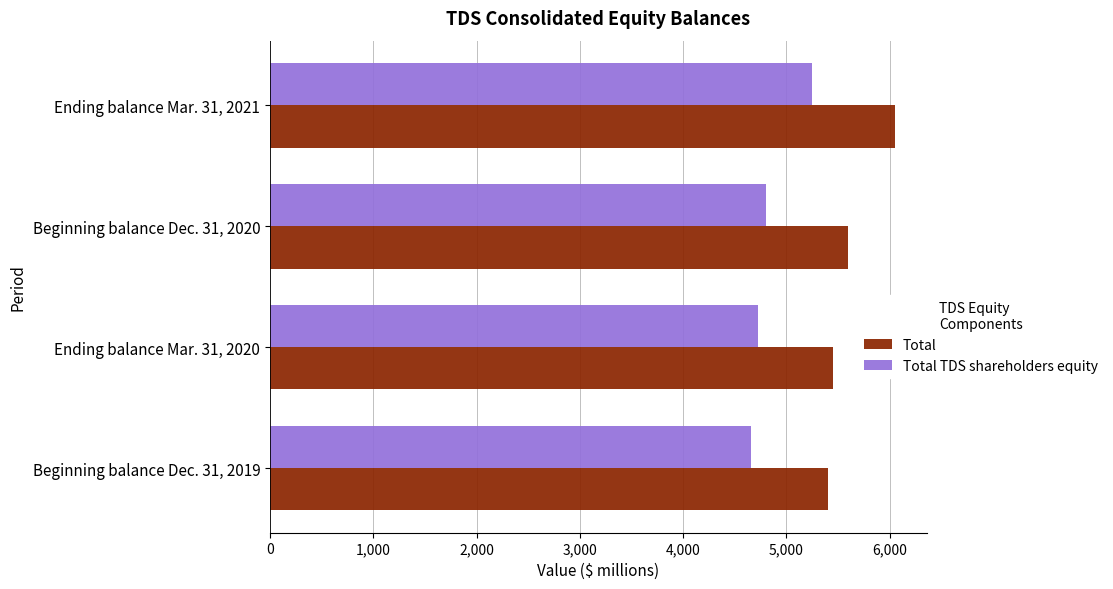

What is the spread (max minus min) of values at Beginning balance Dec. 31, 2019?

751